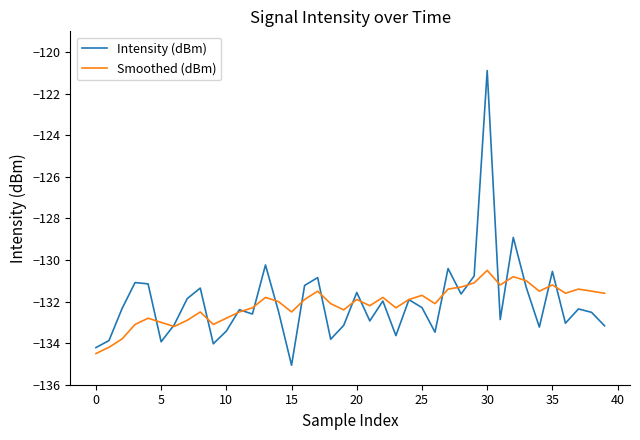

Rank the series by their maximum value, from highest to lowest.

Intensity (dBm), Smoothed (dBm)